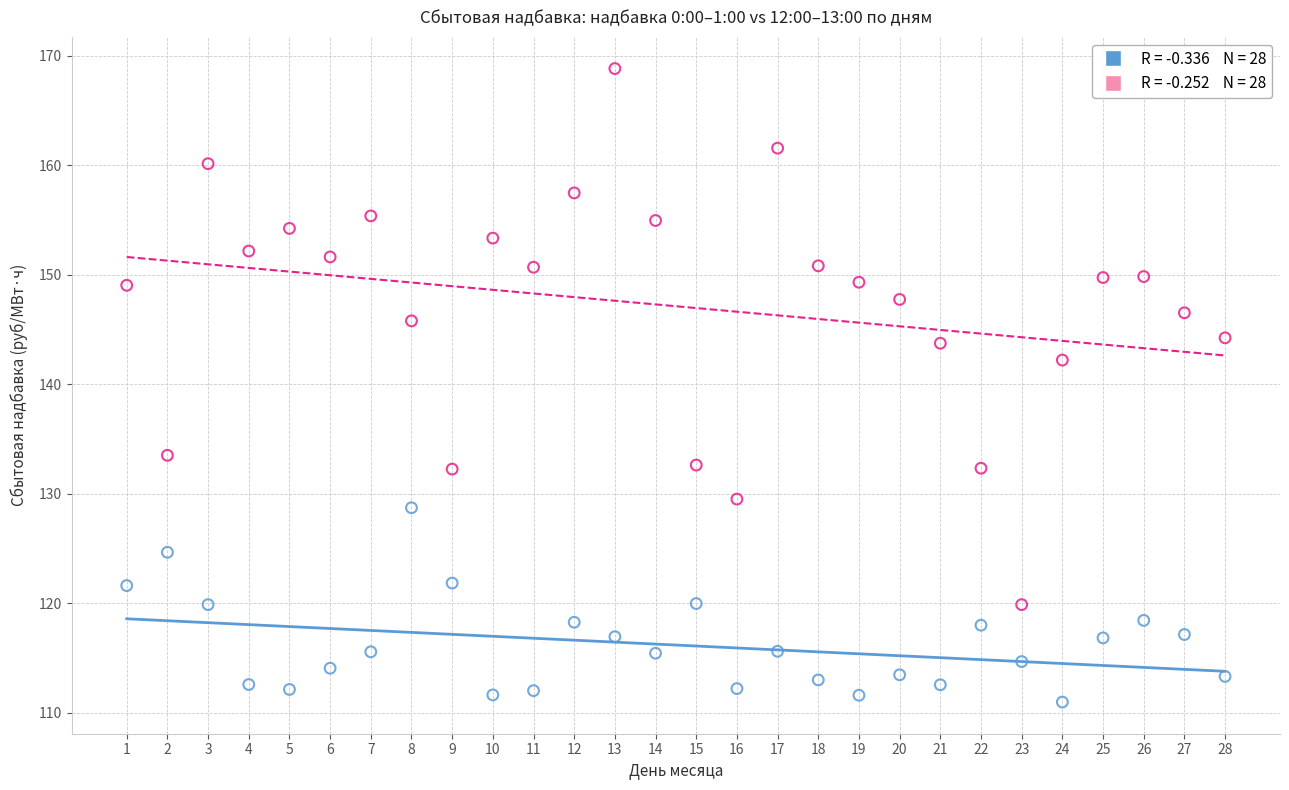

Across all data points, what is the range of X values (max minus min)?

27.0